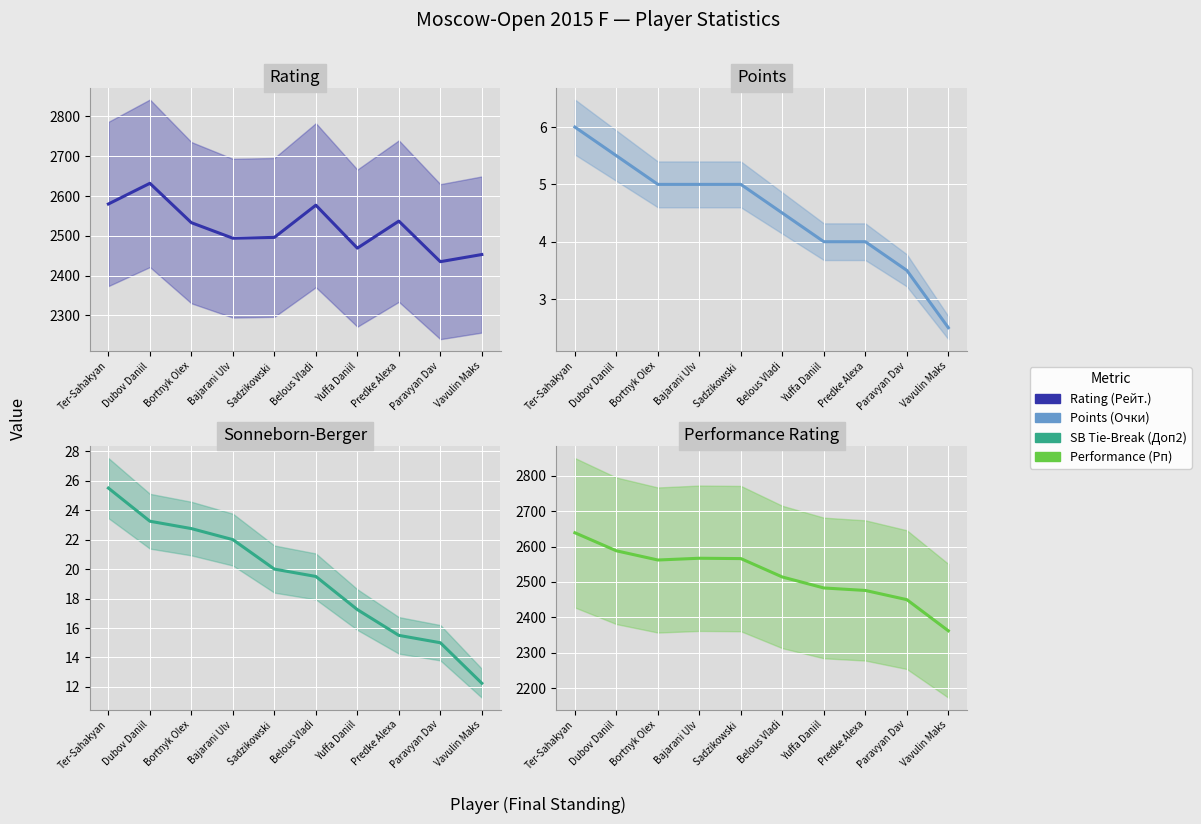

Between Bajarani Ulv and Predke Alexa, which series saw the biggest shift?

Performance (Рп)